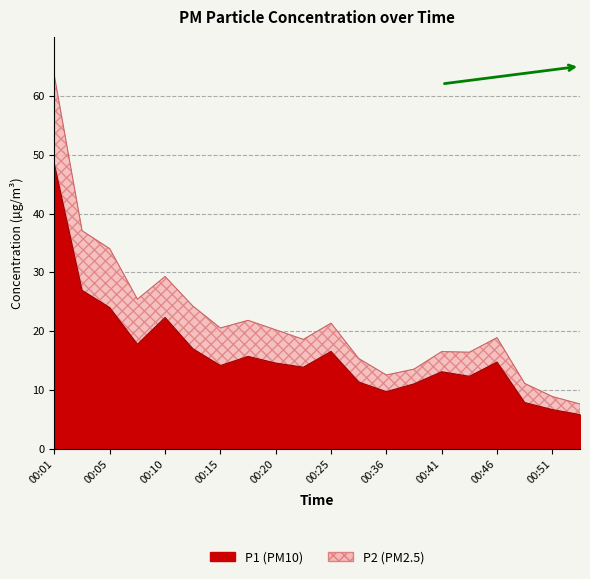

Reading left to right, extract all data points from this chart.

48.4	26.9	24.0	17.8	22.4	17.1	14.2	15.7	14.6	13.9	16.6	11.4	9.8	11.1	13.1	12.3	14.8	7.9	6.7	5.8